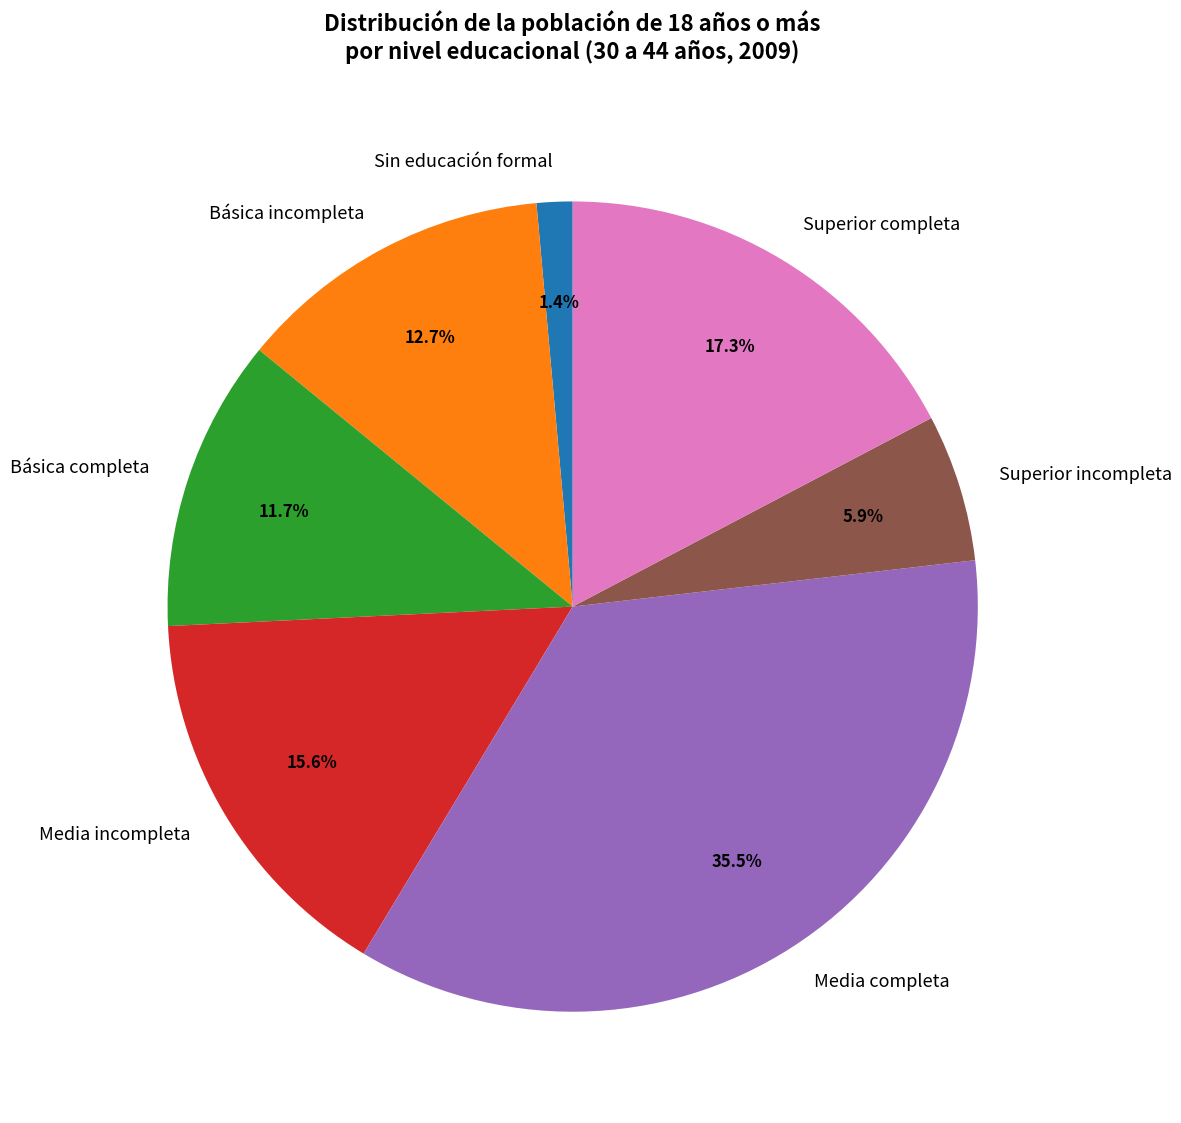

To the nearest percent, what is the combined percentage of Básica incompleta and Sin educación formal?

14%